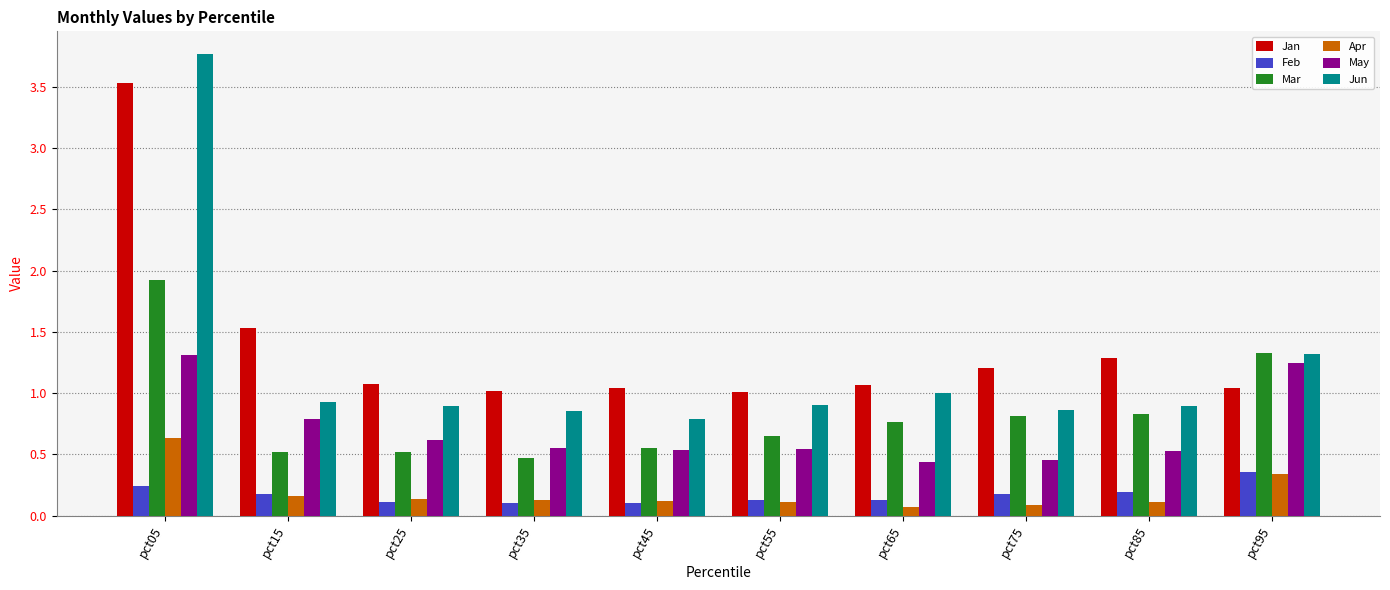

Which category has the highest value in the Jan series?

pct05